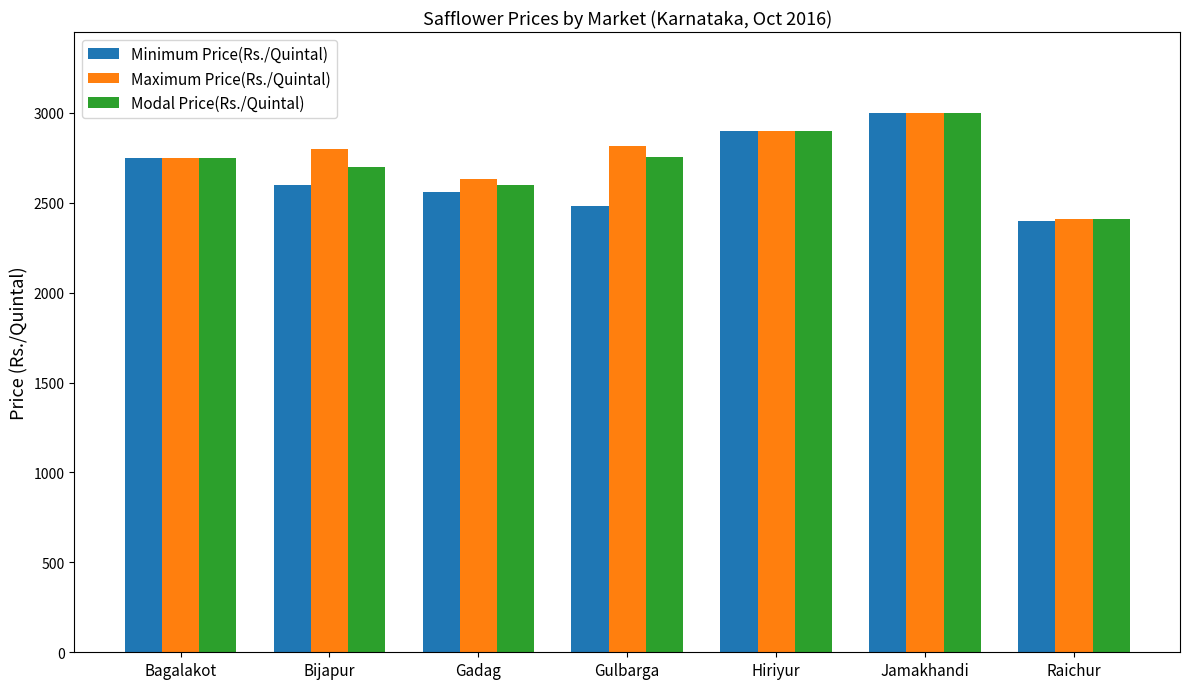

The Maximum Price(Rs./Quintal) series shows 650 at Bijapur. True or false?

False